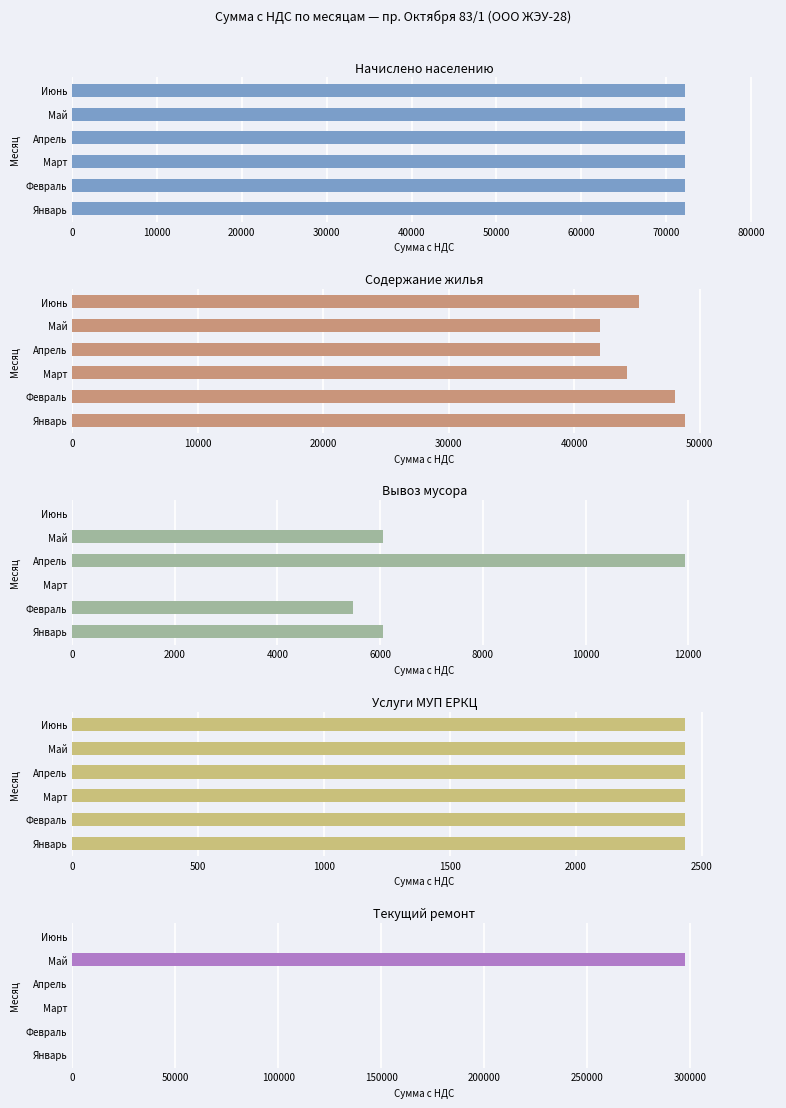

What is the value of the Содержание жилья bar at the 4th from the left?

42035.1